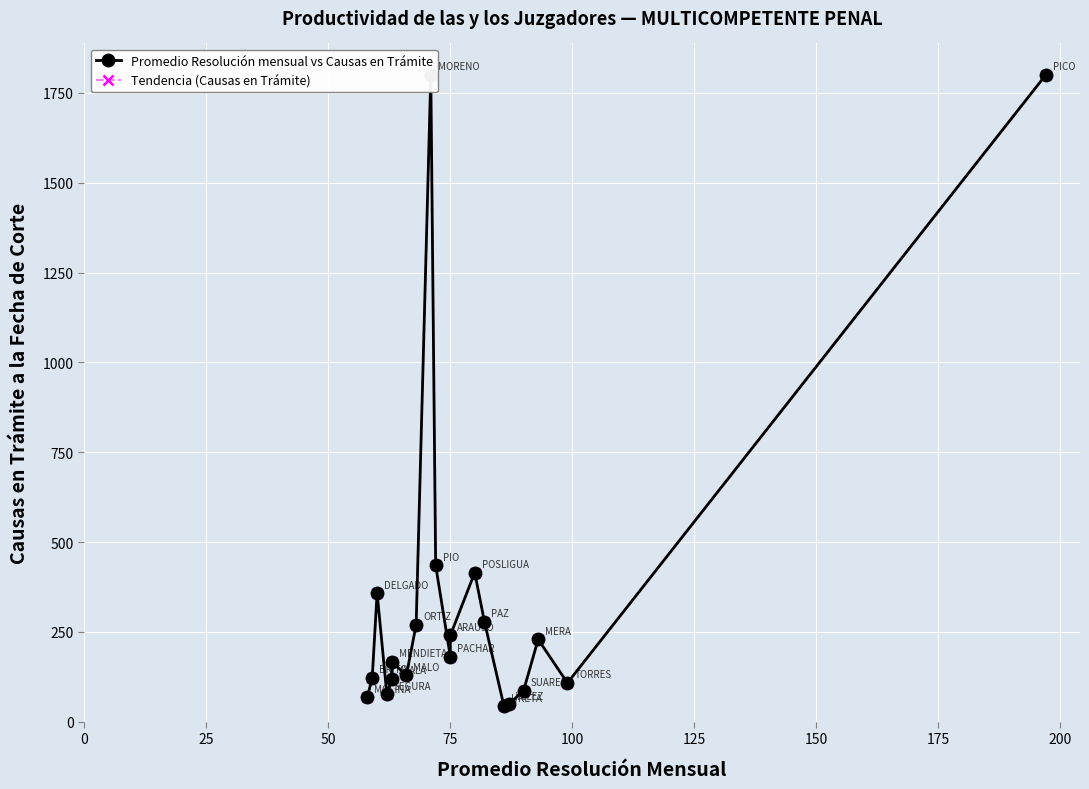

Where does the Tendencia (Causas en Trámite) series first go above 181?

50